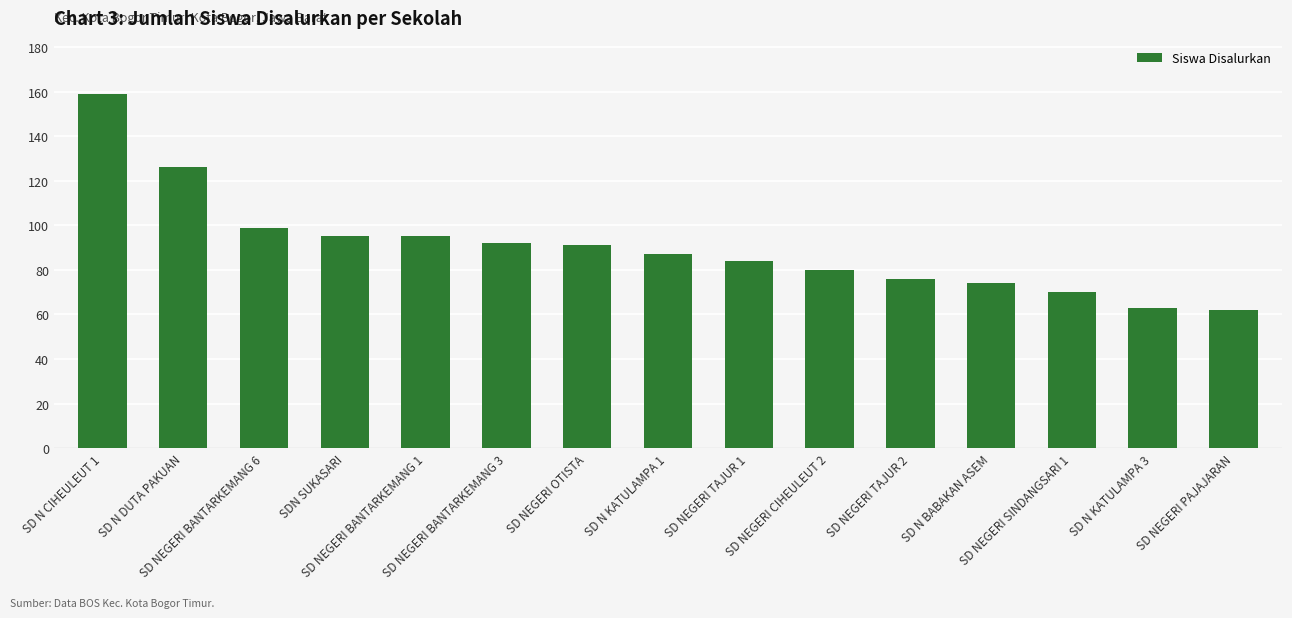

Are the bars horizontal?

No